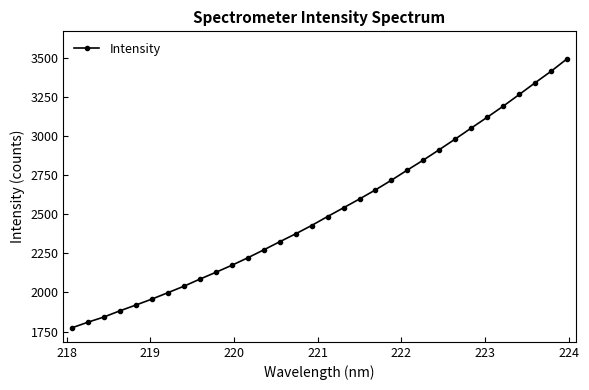

True or false: there are more than 2 points higher than both neighbors.

False